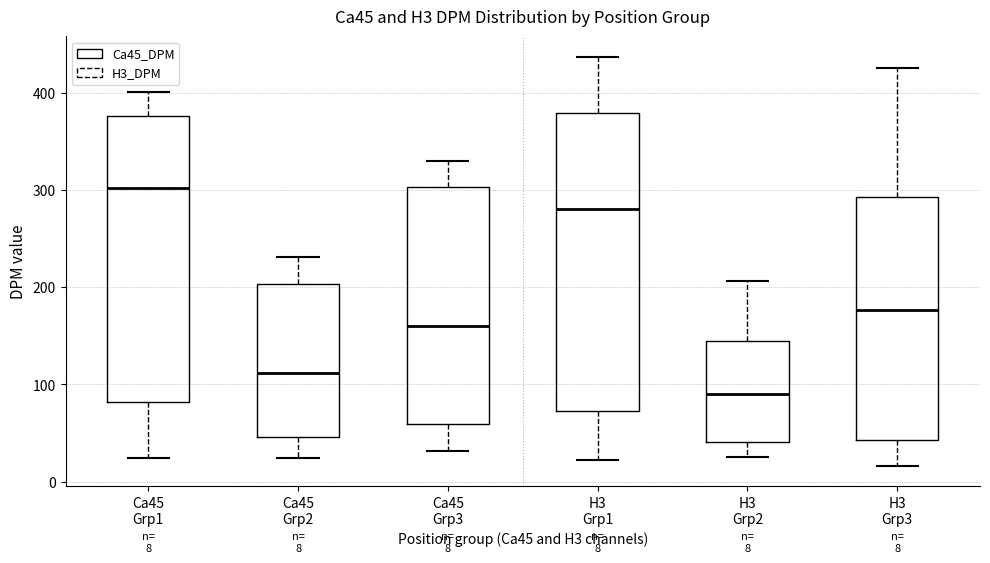

Comparing the boxes themselves (not the whiskers), which one is the tallest?

H3 Grp1